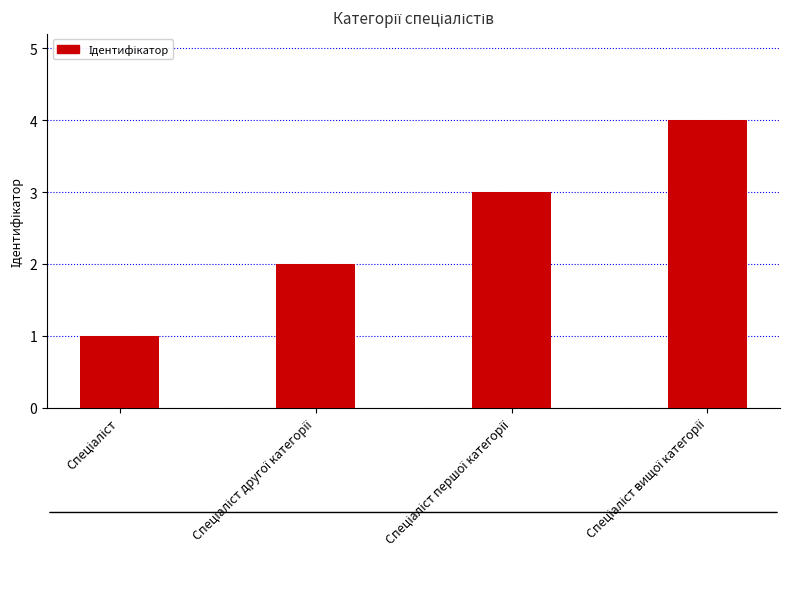

What is the greatest value displayed?

4